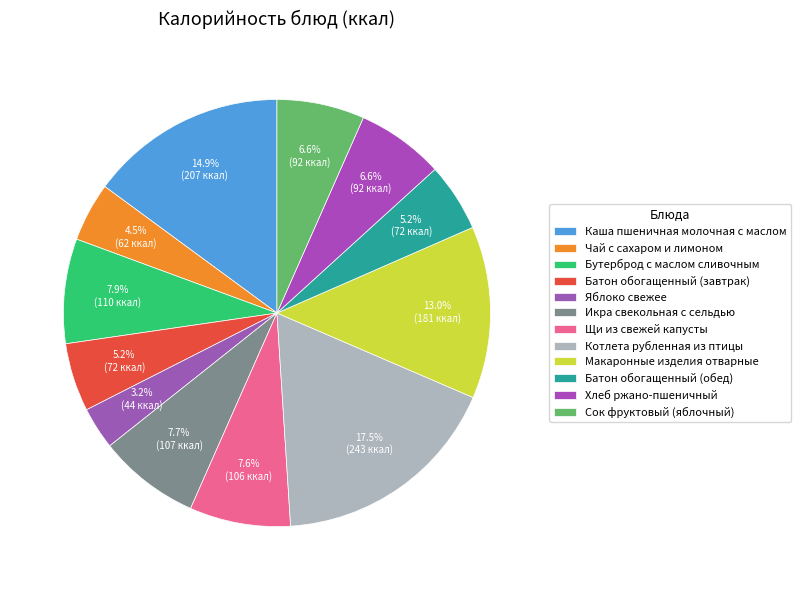

Which slice is the smallest?

Яблоко свежее